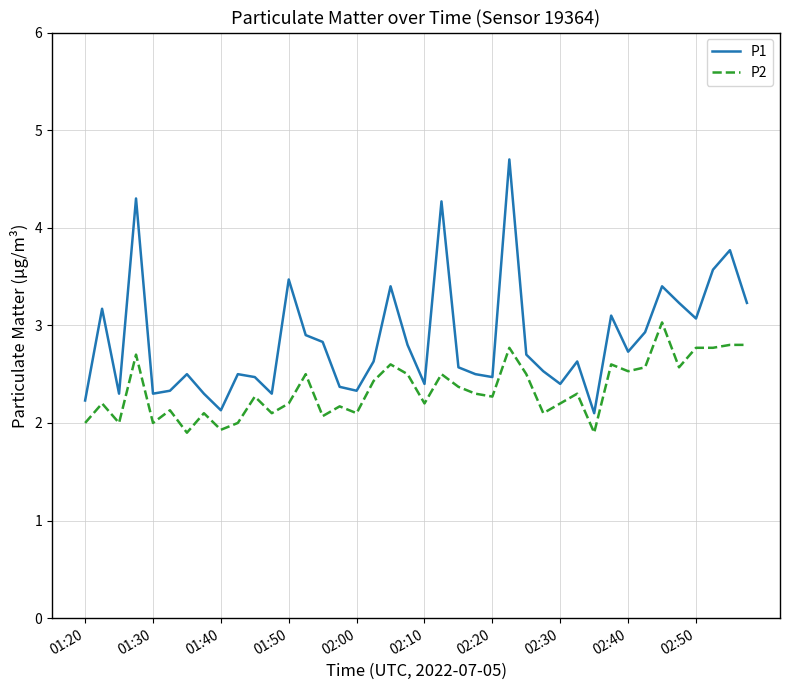

True or false: P1 and P2 intersect in this chart.

False